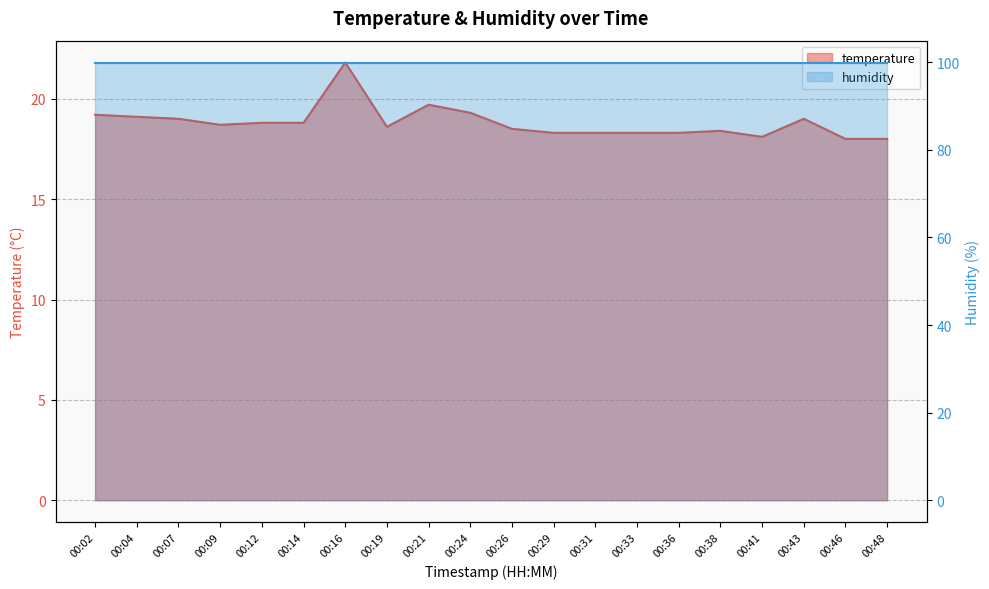

What is the difference between the maximum and minimum values?

3.8